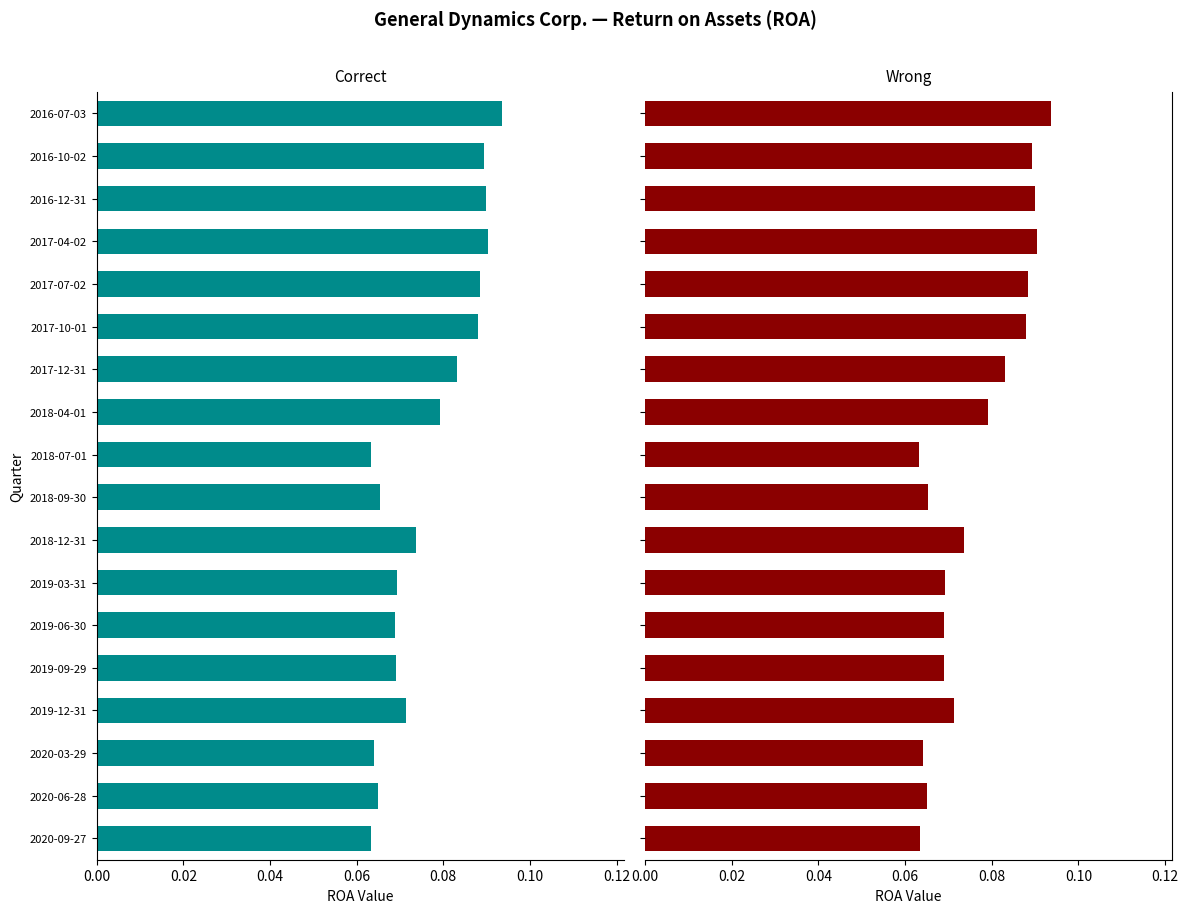

How many bars are there in each group?

2